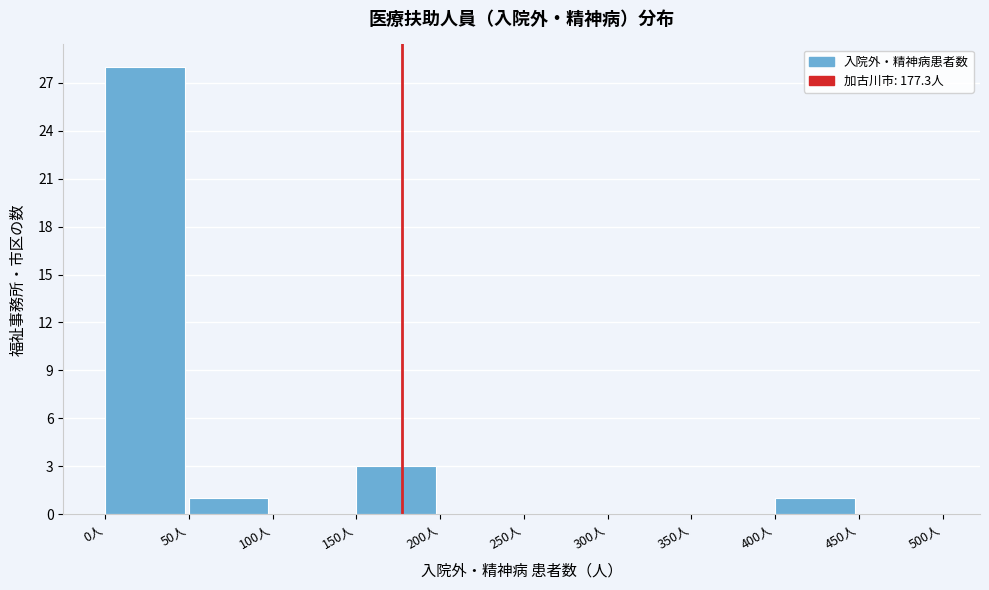

Reading left to right, transcribe this chart: for each bar, give the range it covers on the x-axis and its height. The values are not printed on the chart, so give them approximately, as read against the axis.

0 to 50: 28
50 to 100: 1
100 to 150: 0
150 to 200: 3
200 to 250: 0
250 to 300: 0
300 to 350: 0
350 to 400: 0
400 to 450: 1
450 to 500: 0